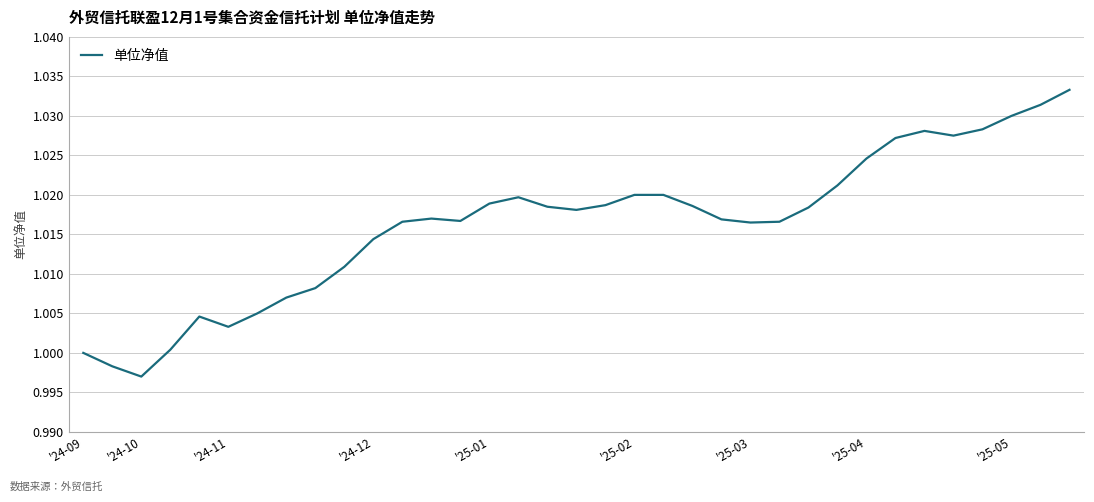

True or false: there are more than 2 points higher than both neighbors.

True